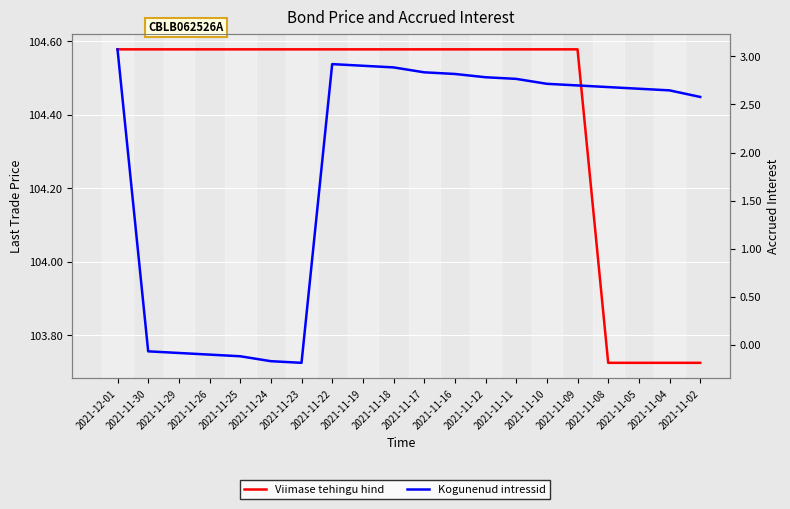

What are all the series names shown in the legend?

Viimase tehingu hind, Kogunenud intressid